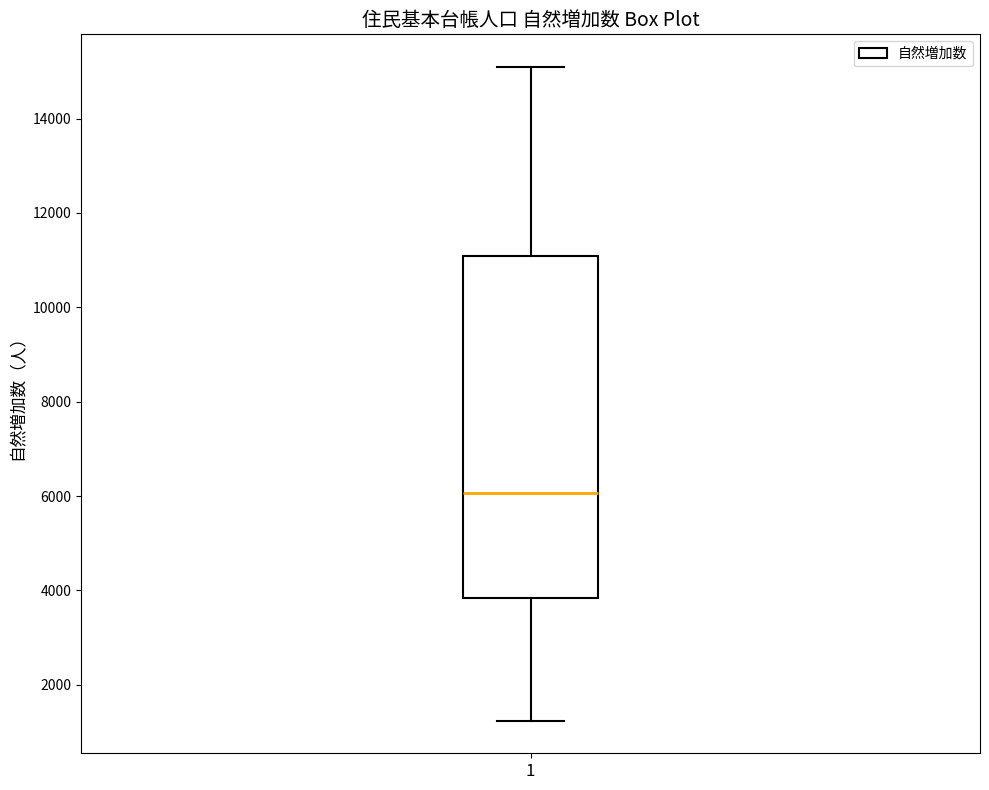

Where does the lower whisker of the box at x = 1 end on the y-axis? The values are not printed on the chart, so give them approximately, as read against the axis.

1200